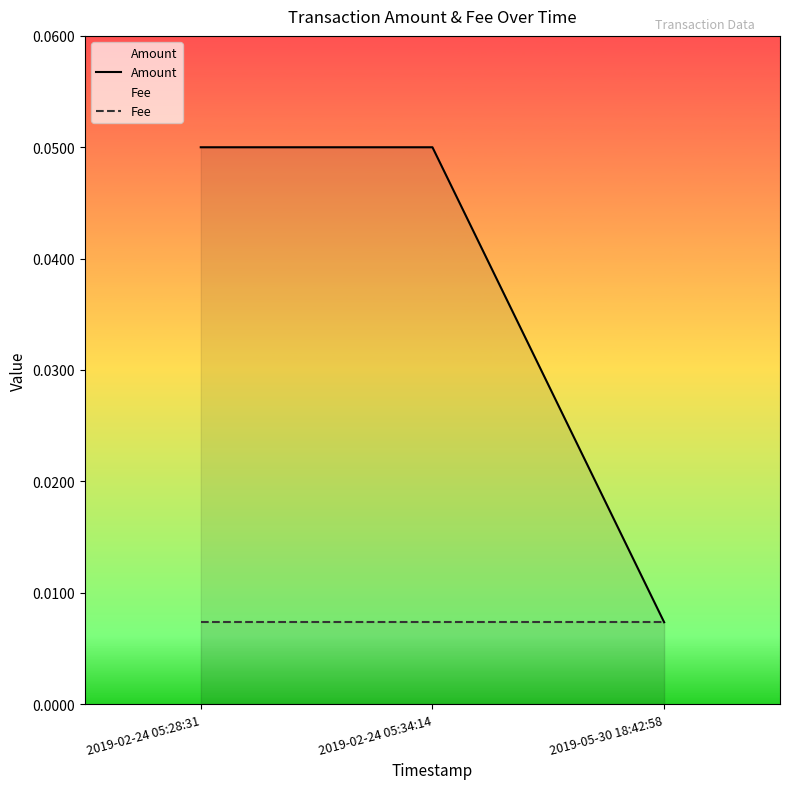

Reading left to right, what are all the values shown in this chart?

Amount: 0.1	0.1	0.0
Fee: 0.0	0.0	0.0